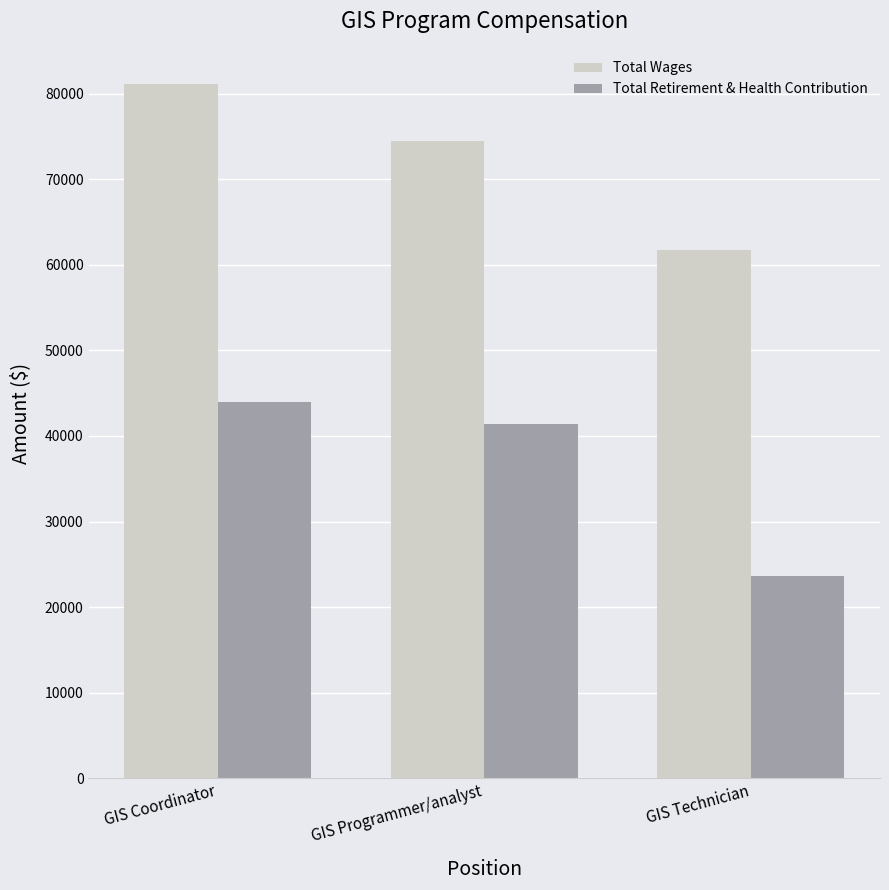

What is the total value across all series at GIS Coordinator?

125190